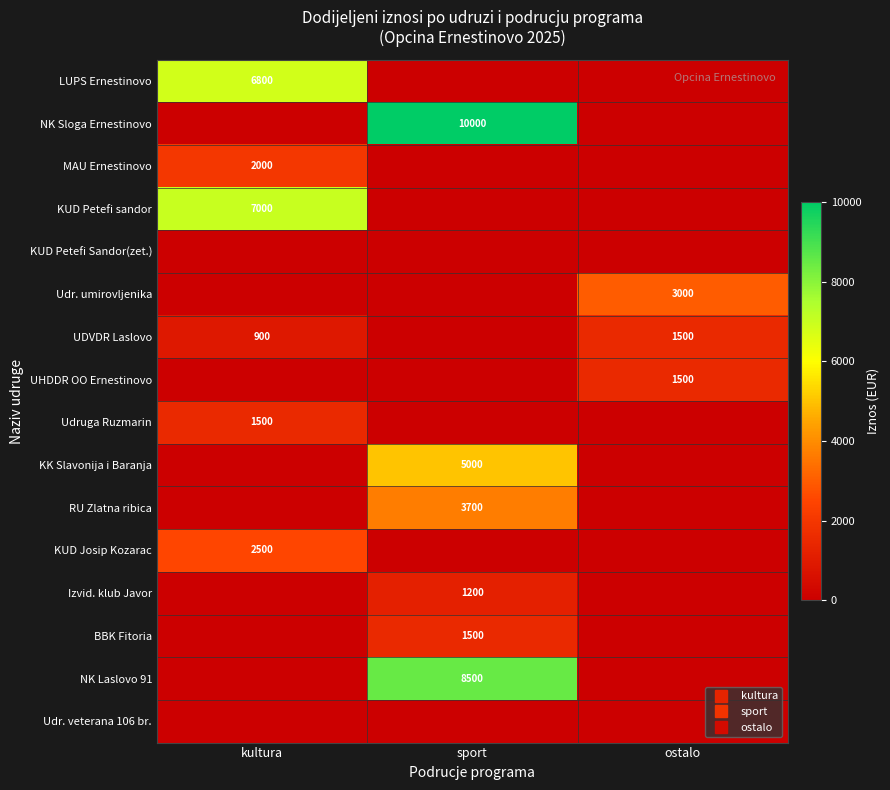

What is the average value of the Udruga Ruzmarin series?

500